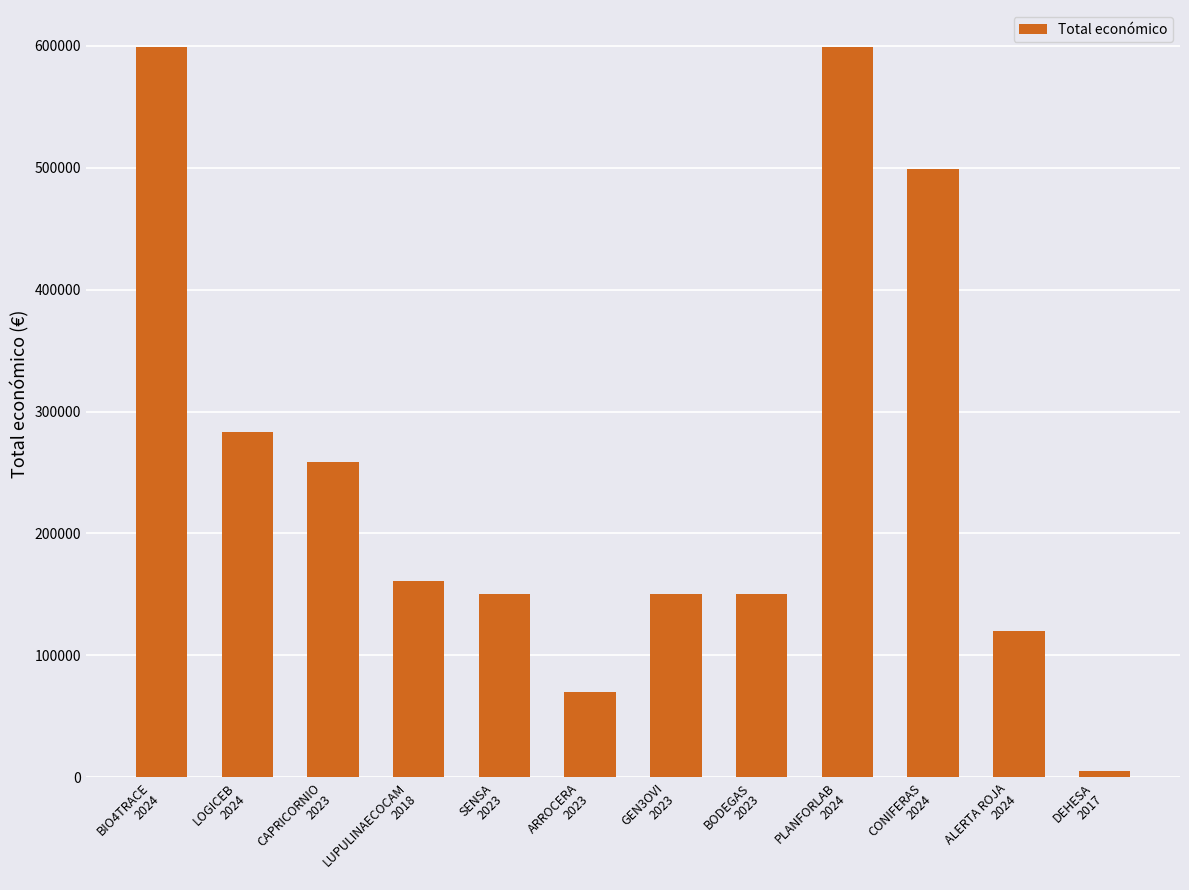

Between LOGICEB
2024 and ARROCERA
2023, which is larger?

LOGICEB
2024